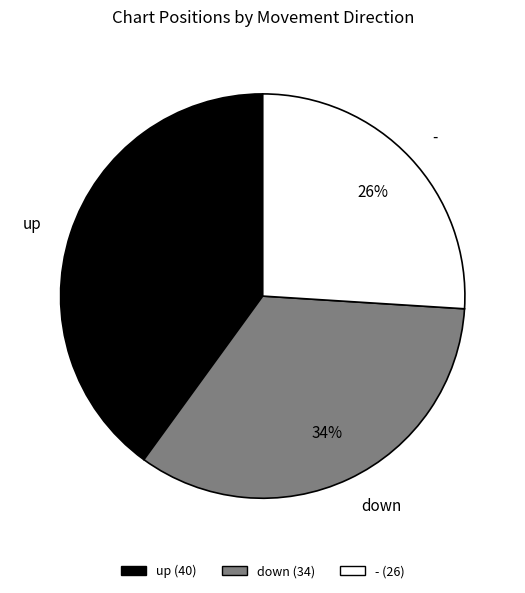

Which category has the biggest portion of the pie?

up